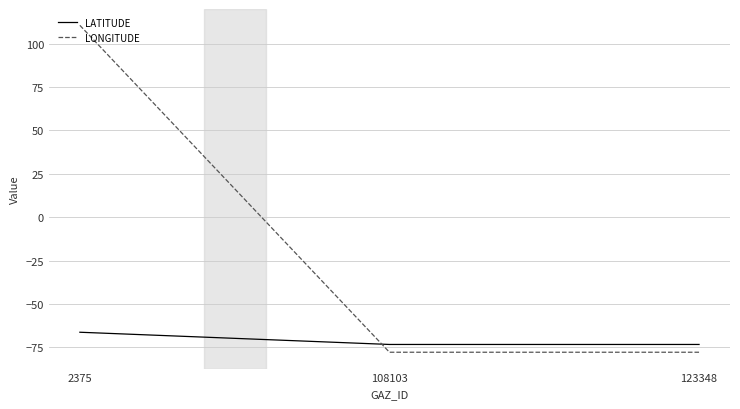

What is the sum of the LATITUDE values at 108103 and 123348?

-146.6